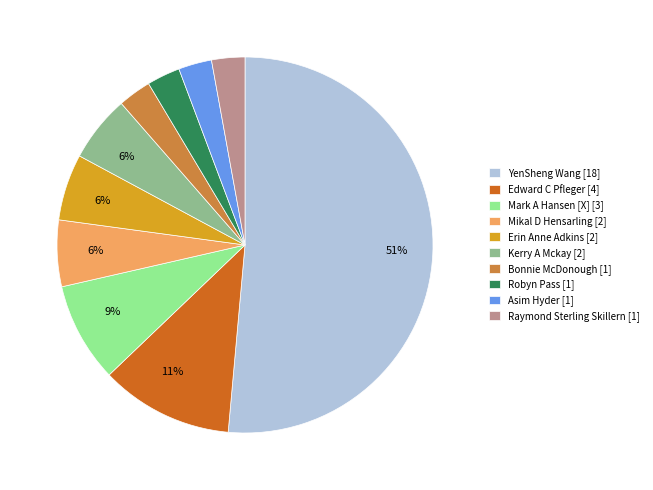

To the nearest percent, what is the average slice percentage?

10%